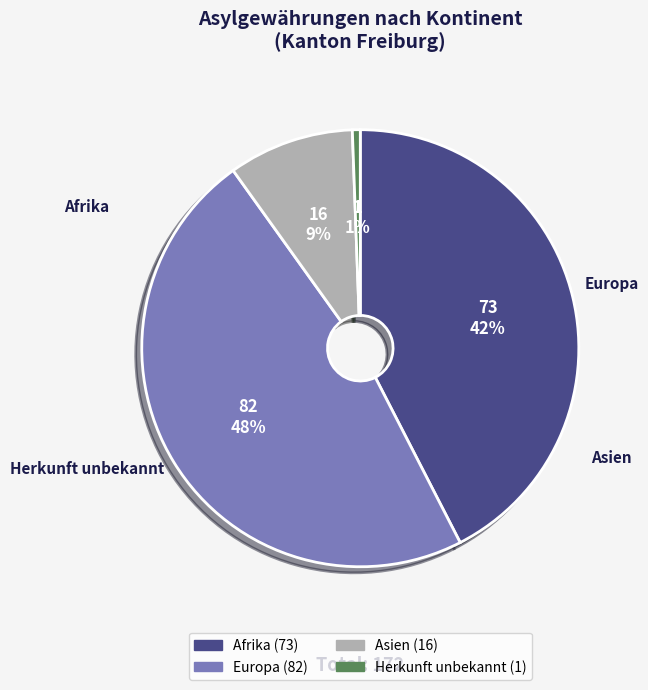

Is the sum of Afrika and Asien greater than half?

Yes